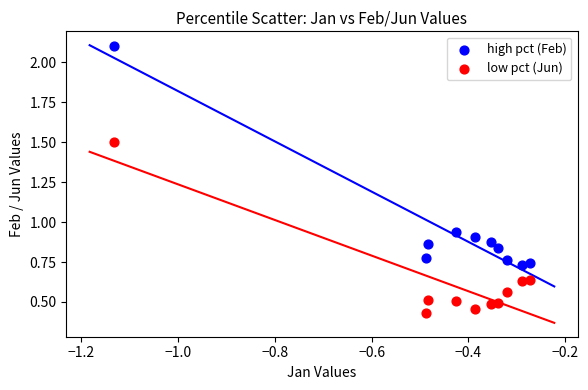

Across all data points, what is the range of Y values (max minus min)?

1.7